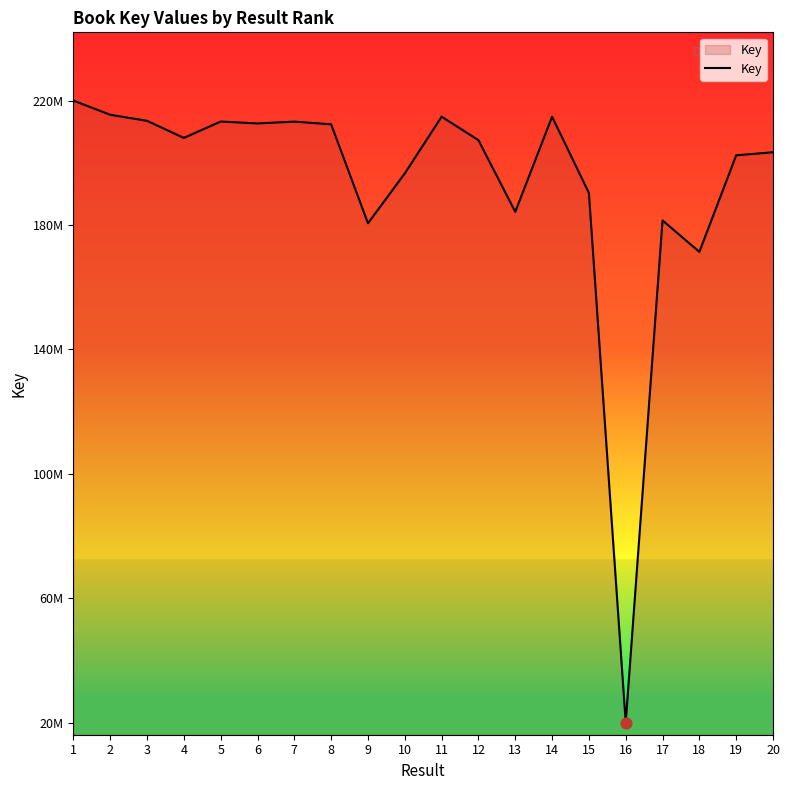

What is the change in value from 3 to 10?

-16944547